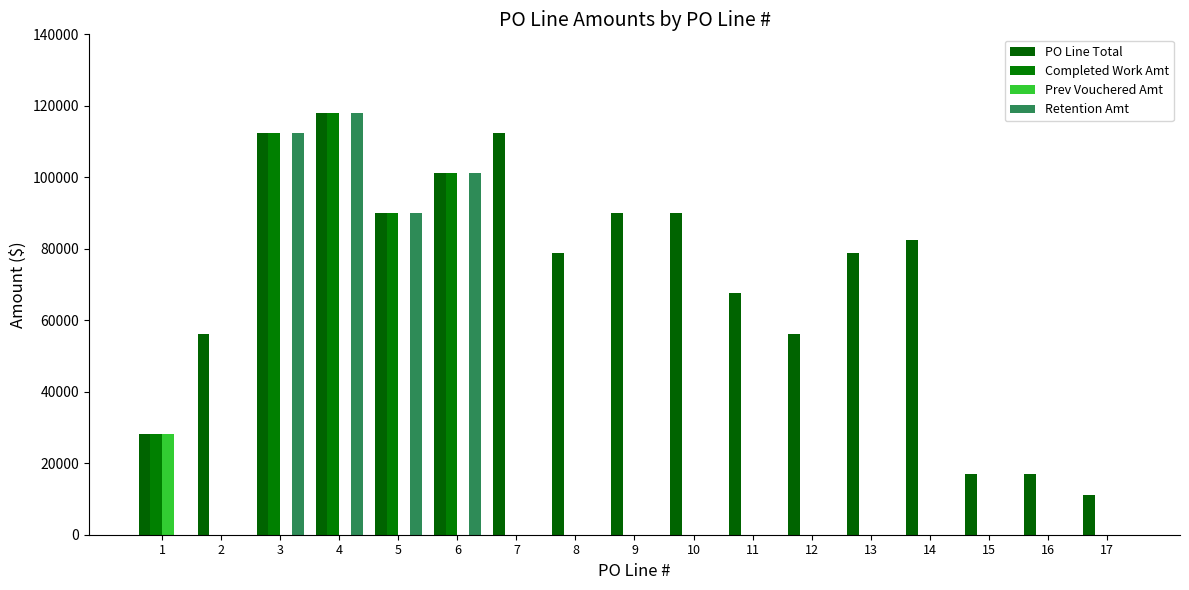

What is the total value across all series at 2?

56246.5